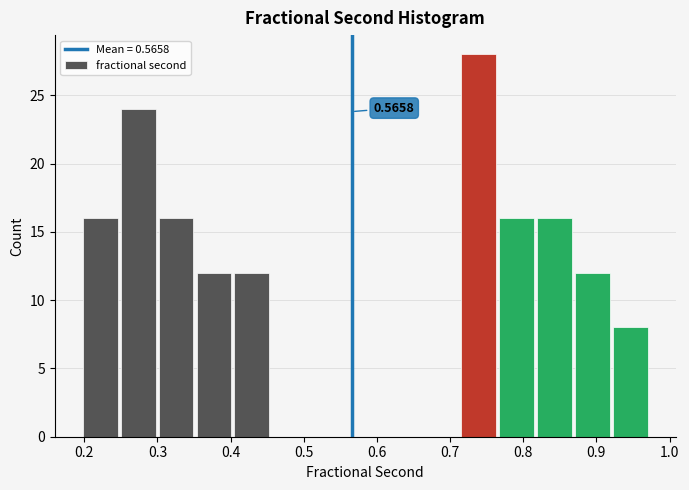

Which range on the x-axis has the tallest bar?

0.71 to 0.77